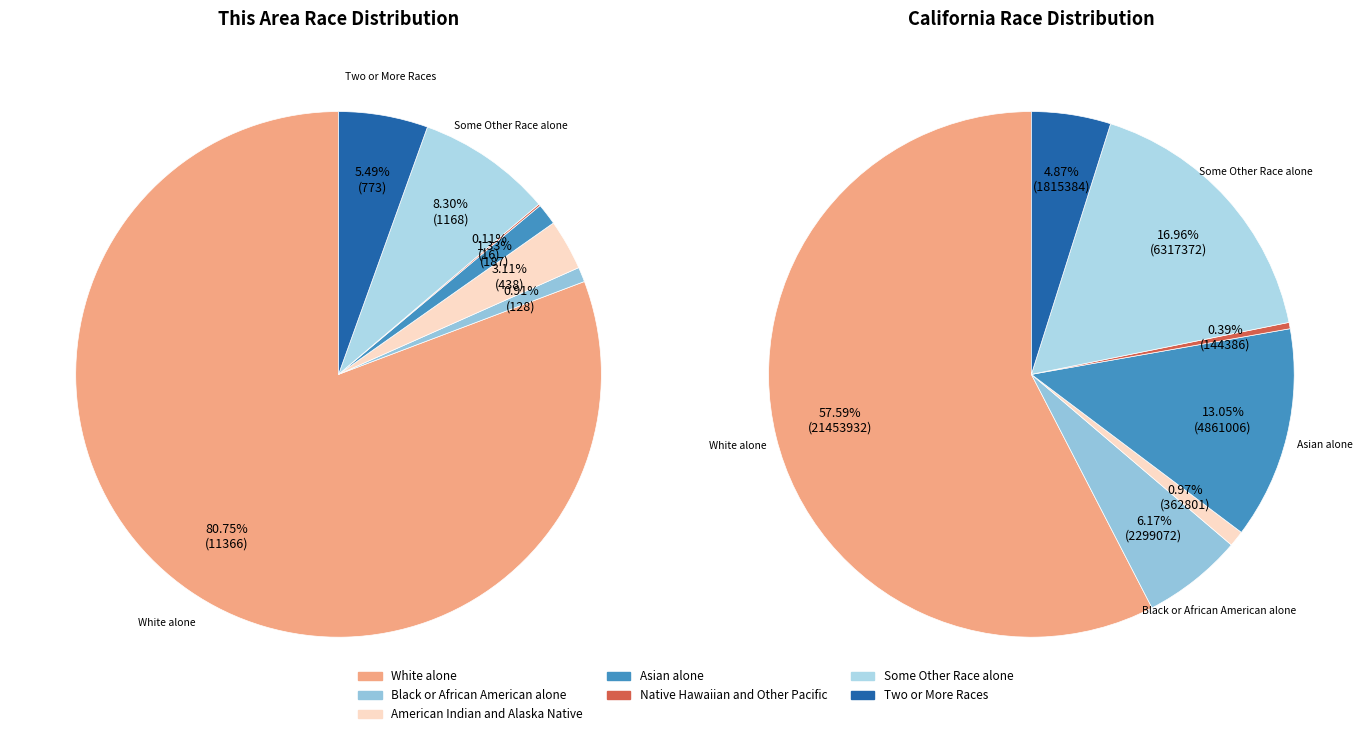

Is it true that Native Hawaiian and Other Pacific is 0% of the pie?

True